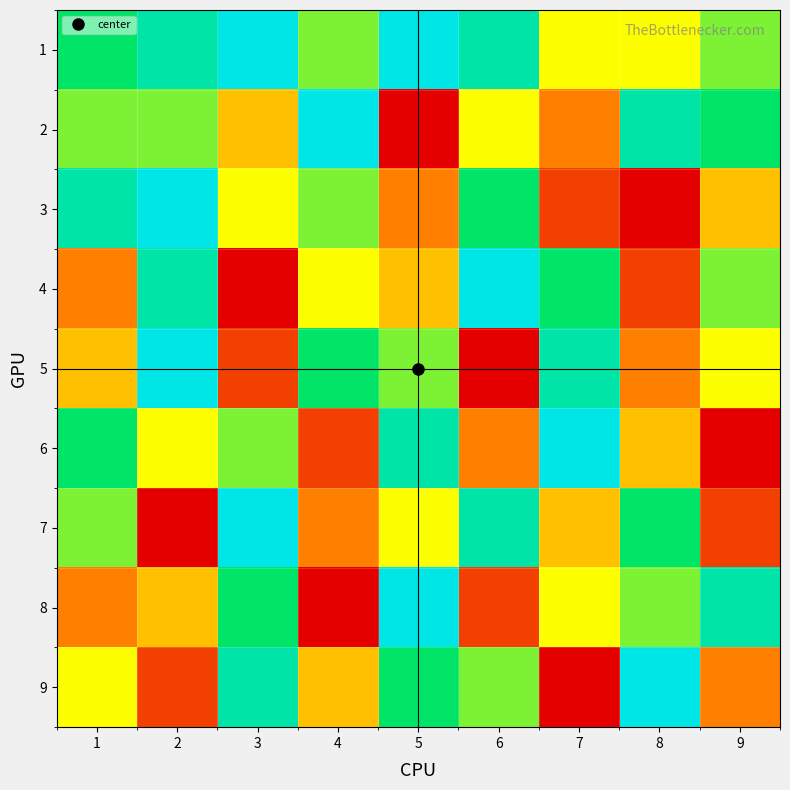

How many categories are shown in the chart?

9